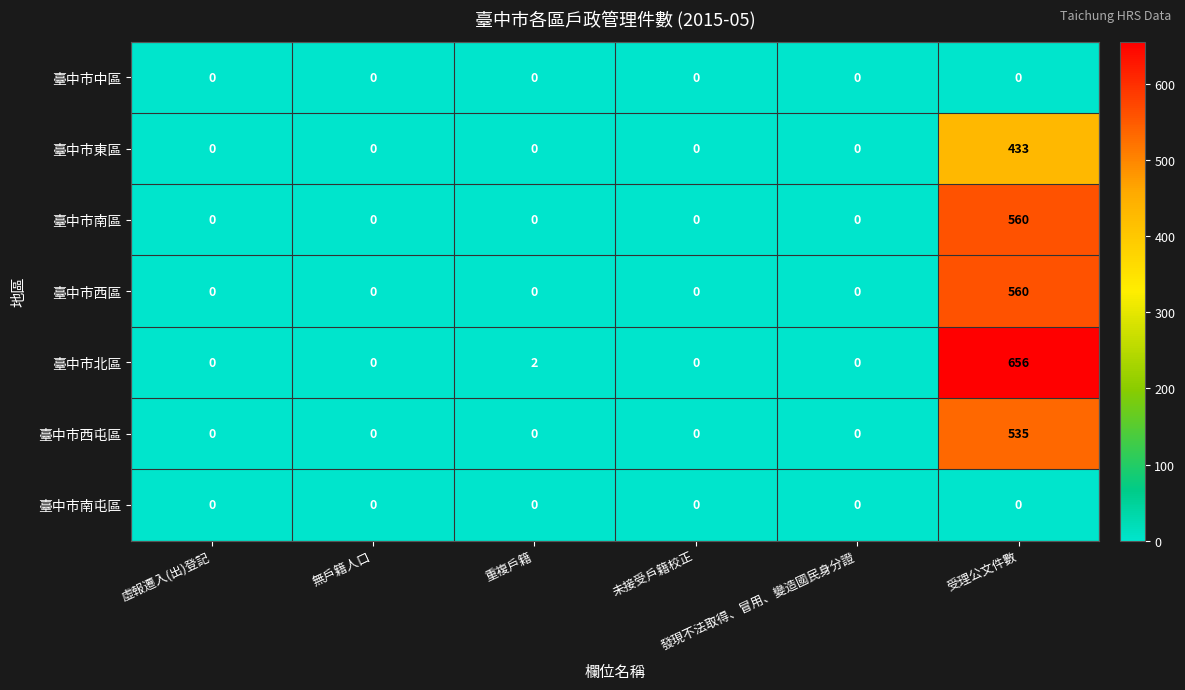

What is the greatest value displayed?

656